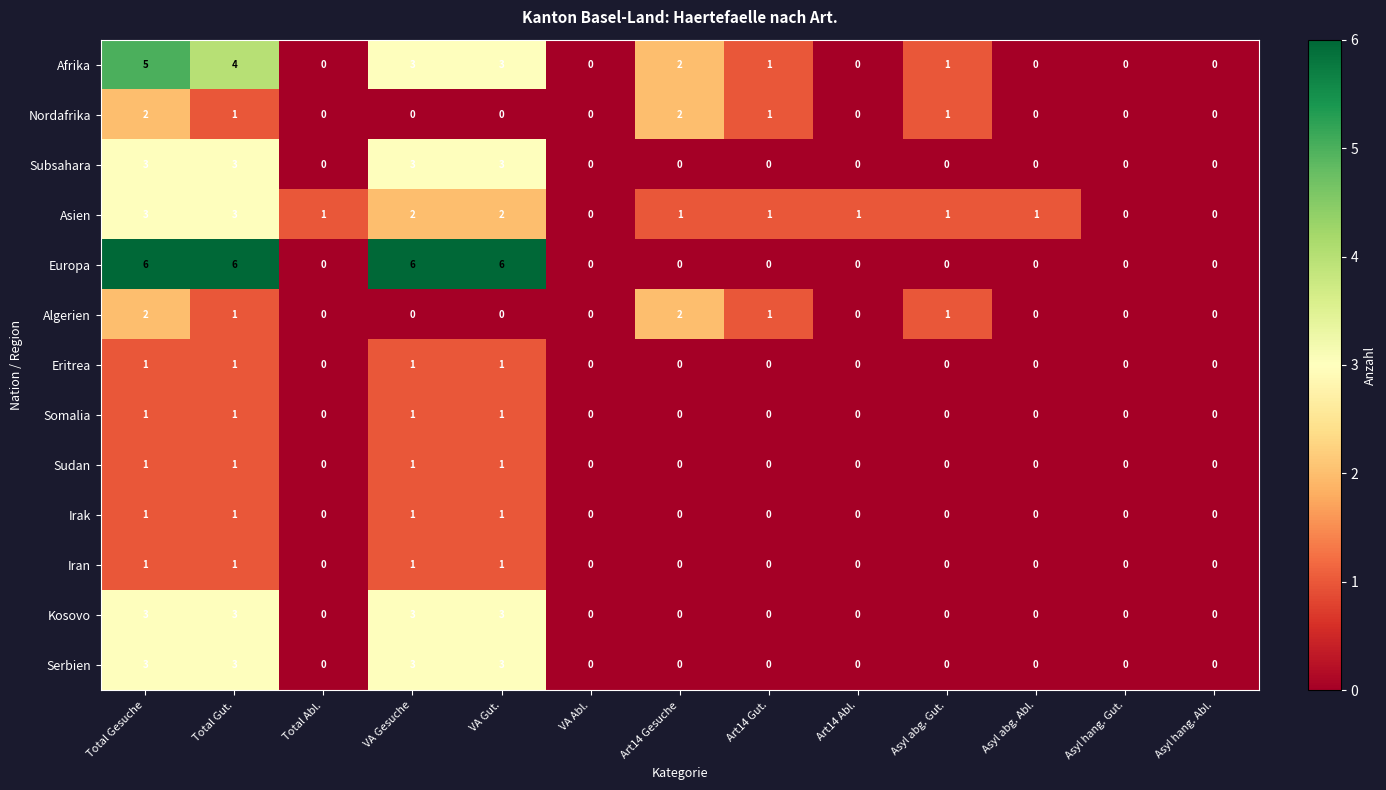

The Irak series shows 1 at Total Gut.. True or false?

True